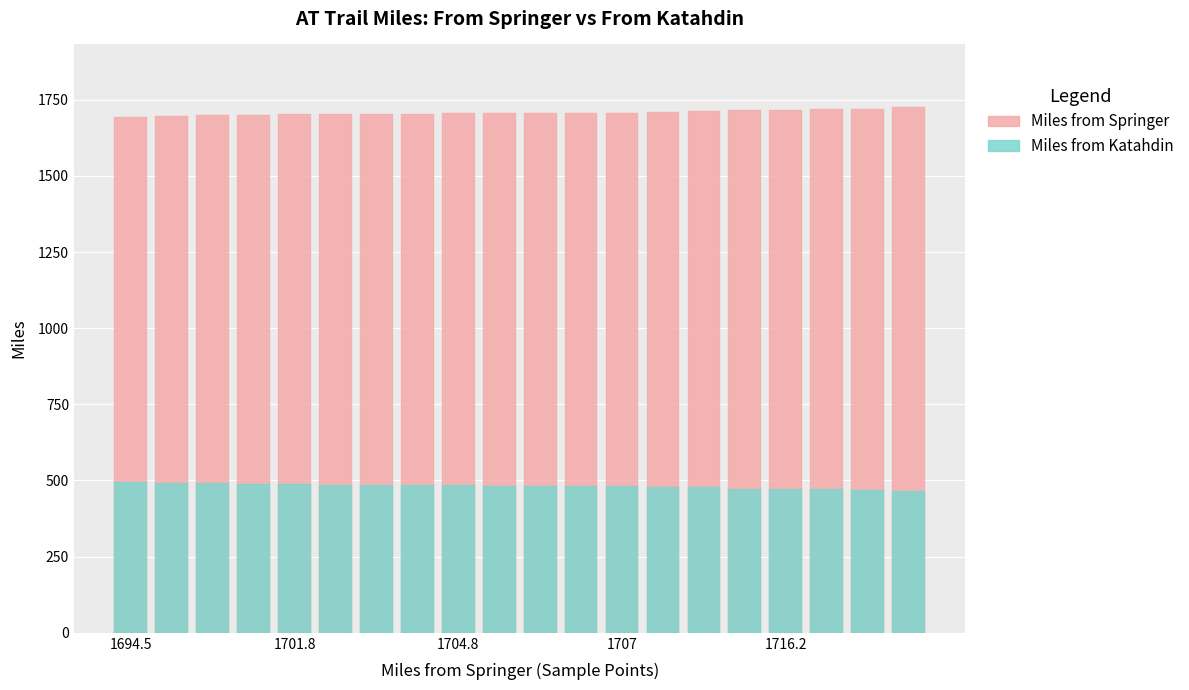

What is the value of the Miles from Katahdin bar at the 17th from the left?

472.9